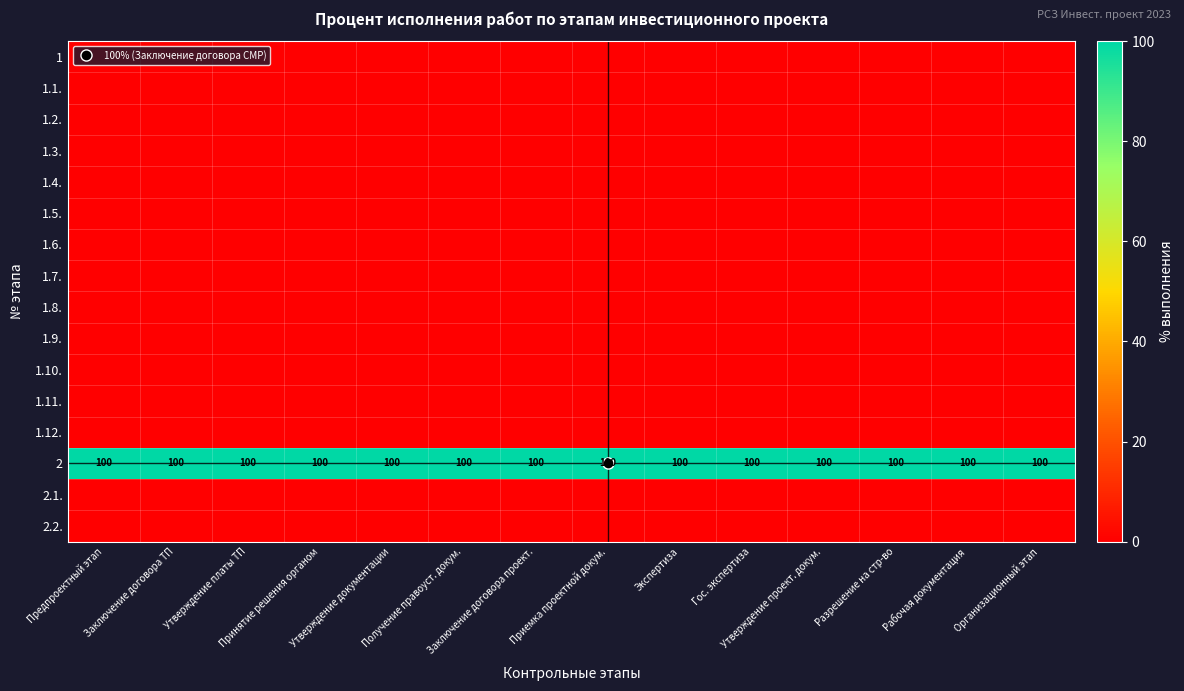

Which label corresponds to the largest value in the chart?

Предпроектный этап